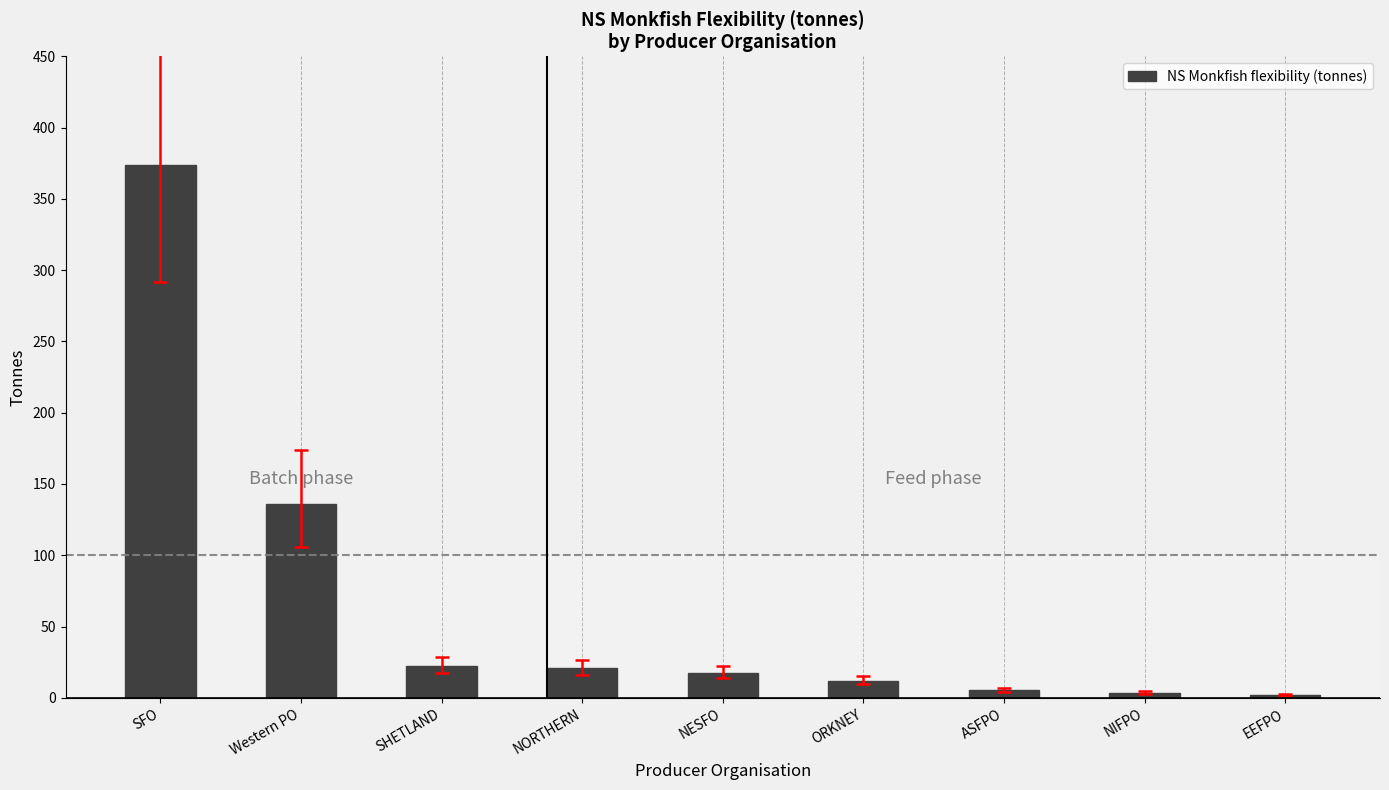

What is the change in value from Western PO to NIFPO?

-132.3